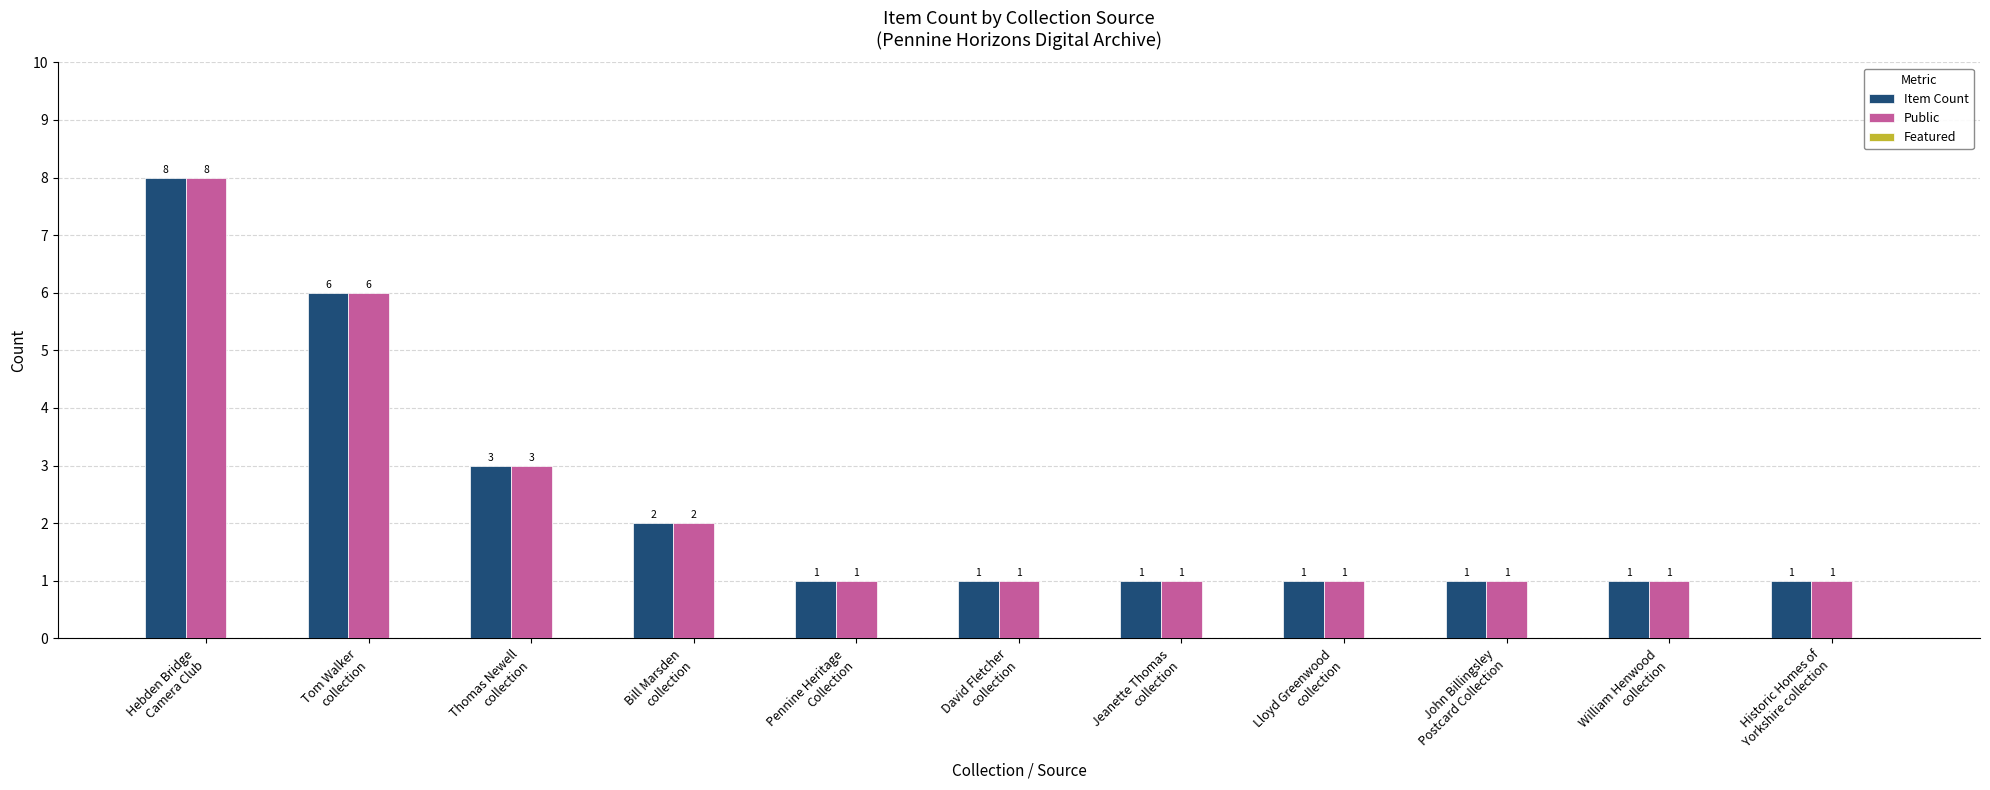

What is the sum of all Public values?

26